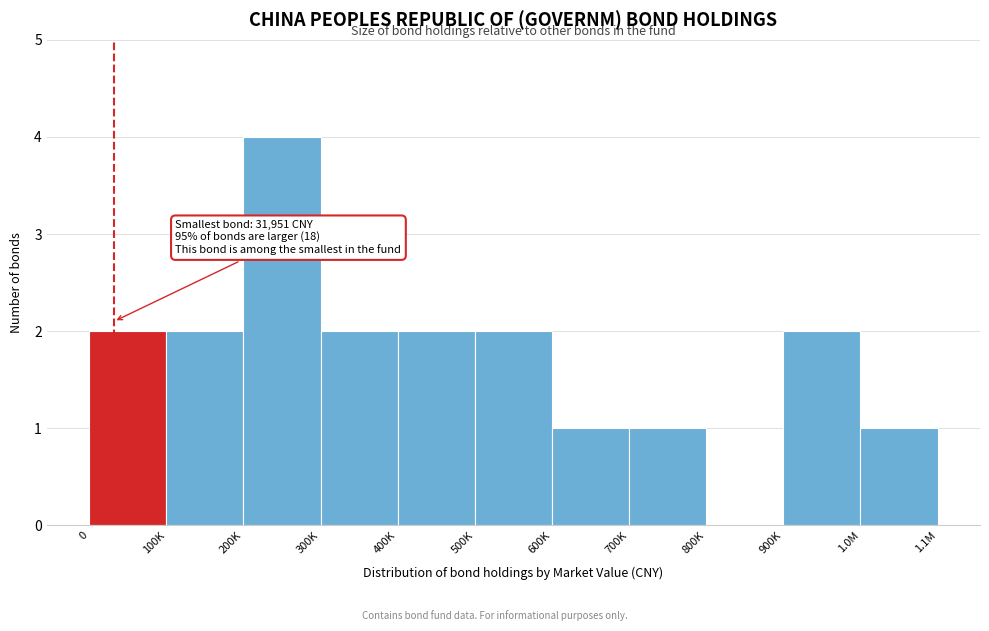

Reading left to right, what are all the values shown in this chart?

0=2	100K=2	200K=4	300K=2	400K=2	500K=2	600K=1	700K=1	800K=0	900K=2	1.0M=1